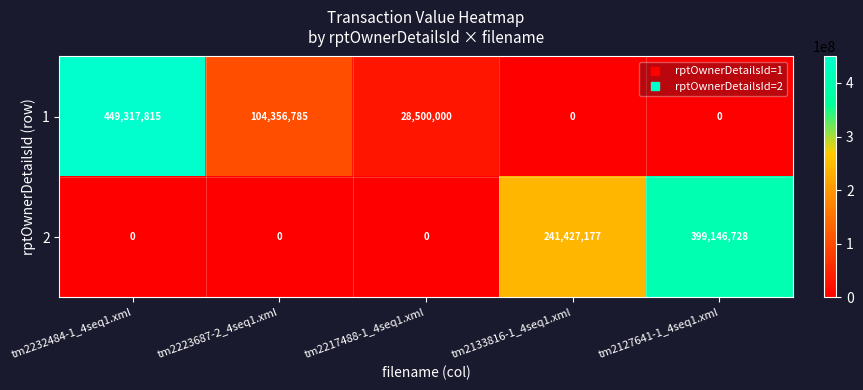

Rank the series by their maximum value, from lowest to highest.

2, 1